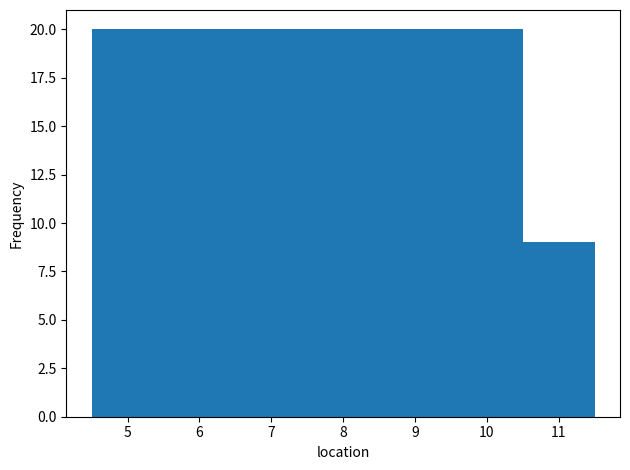

Reading left to right, list every bar in this chart as the range it spans on the x-axis followed by its height. The values are not printed on the chart, so give them approximately, as read against the axis.

4.5 to 10.5: 20
10.5 to 11.5: 9